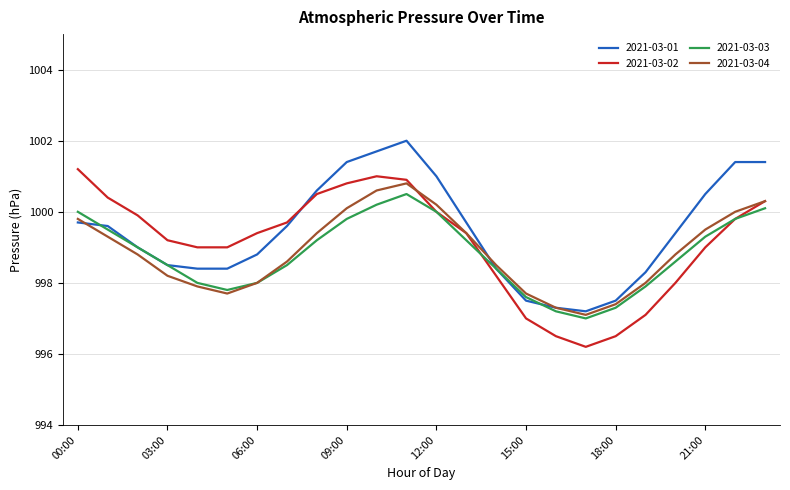

What is the greatest value displayed?

1002.0